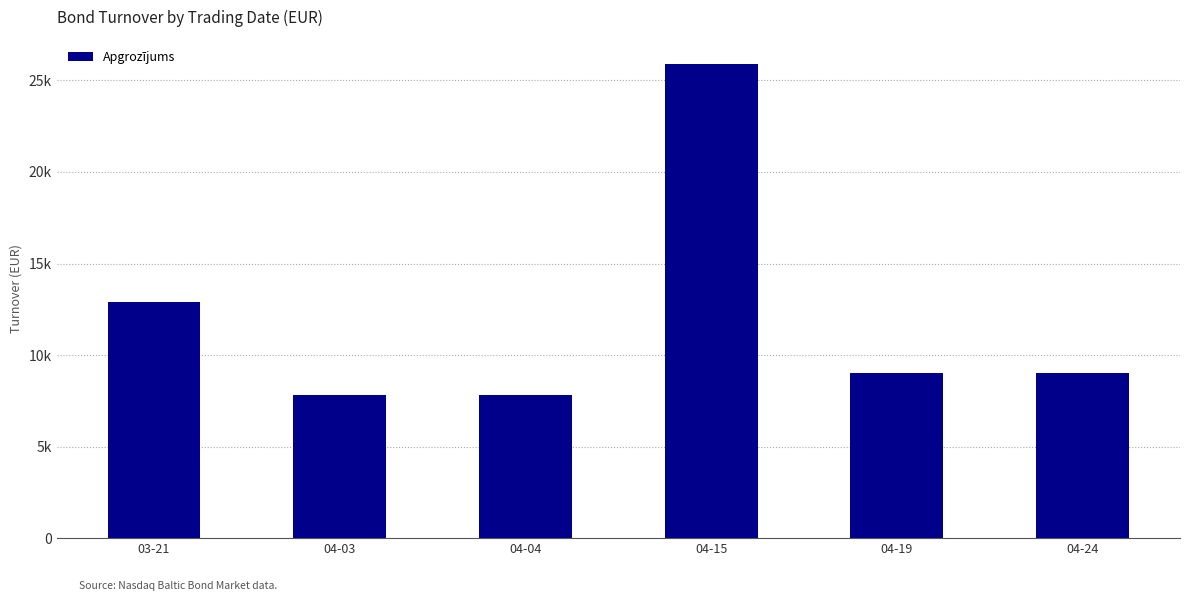

Are the bars grouped side by side (vs. stacked)?

No